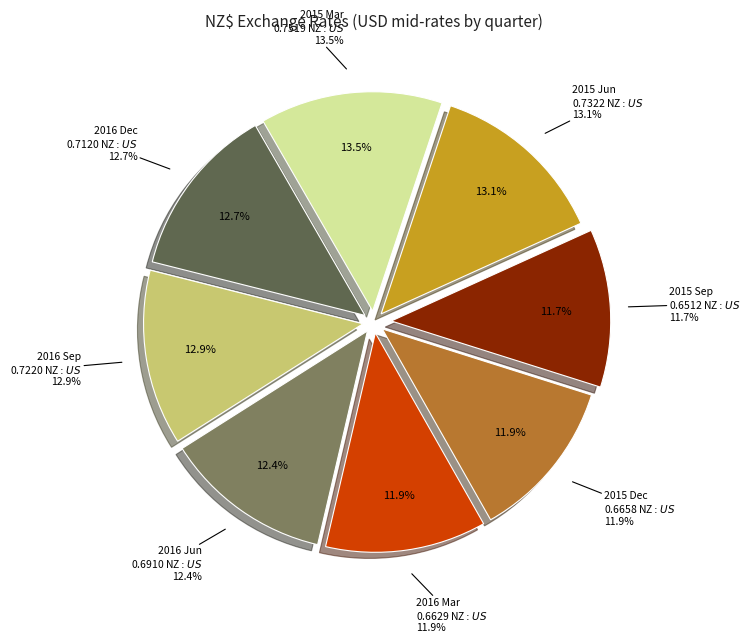

Which slice is the smallest?

2015 Sep